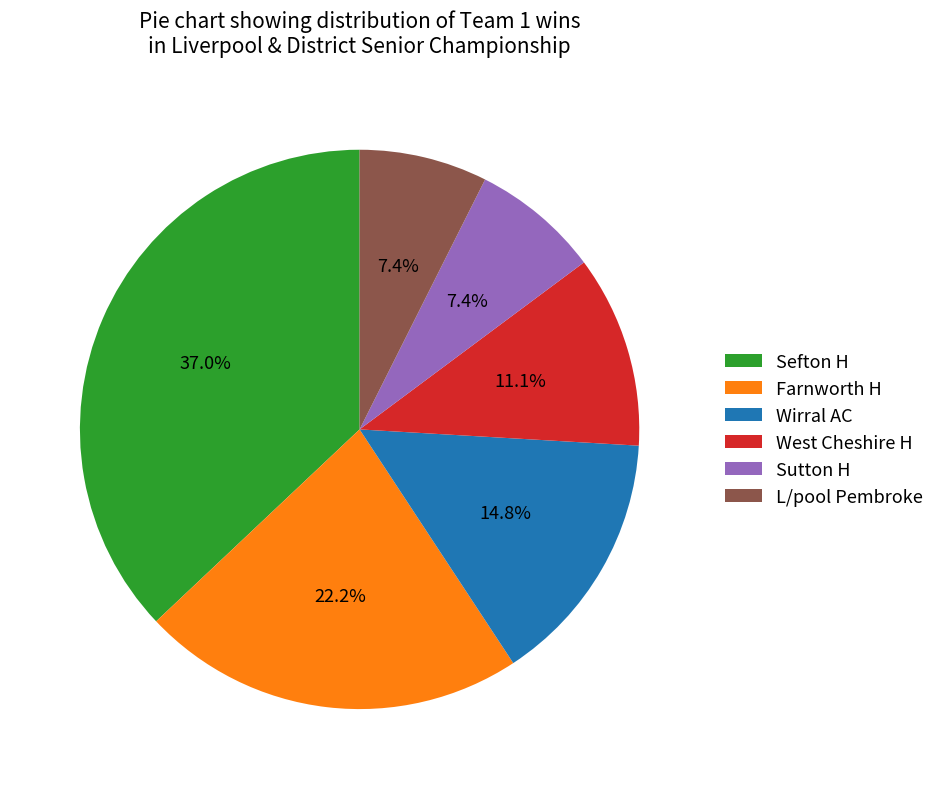

What portion of the pie excludes Wirral AC?

85.2%